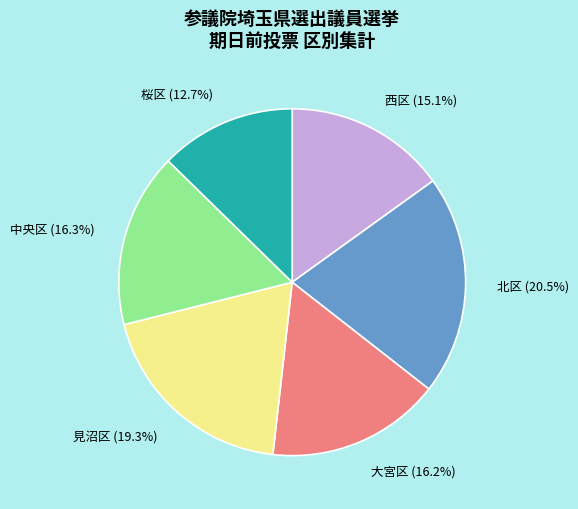

Which category has the biggest portion of the pie?

北区